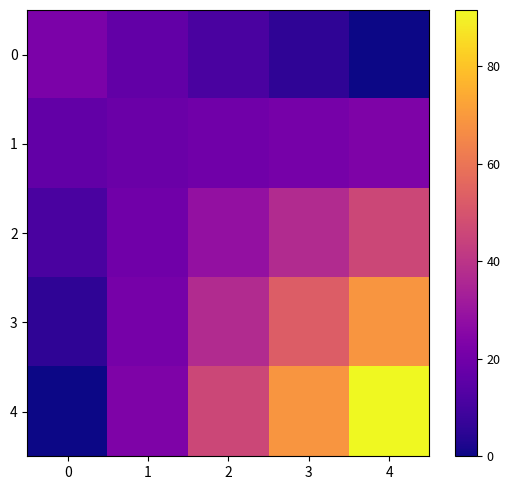

Reading left to right, list all the values displayed in this chart.

0: 0=22.3	1=16.8	2=11.2	3=5.6	4=0.0
1: 0=16.8	1=18.3	2=19.8	3=21.3	4=22.9
2: 0=11.2	1=19.8	2=28.5	3=37.1	4=45.7
3: 0=5.6	1=21.3	2=37.1	3=52.9	4=68.6
4: 0=0.0	1=22.9	2=45.7	3=68.6	4=91.5